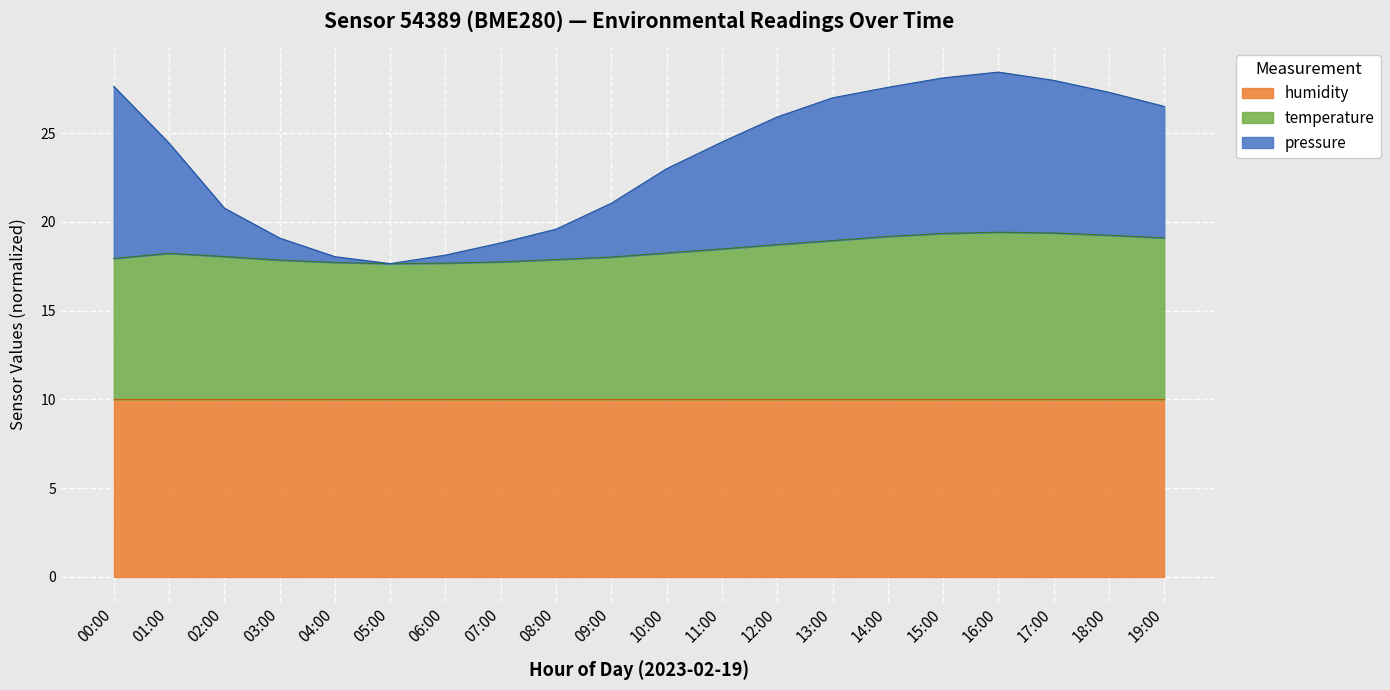

Between 12:00 and 18:00, which series saw the biggest shift?

pressure